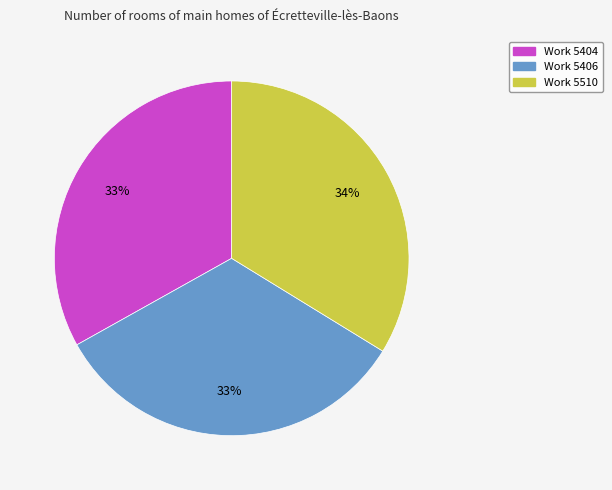

Approximately how many times larger is the value at Work 5510 compared to Work 5406?

1.0